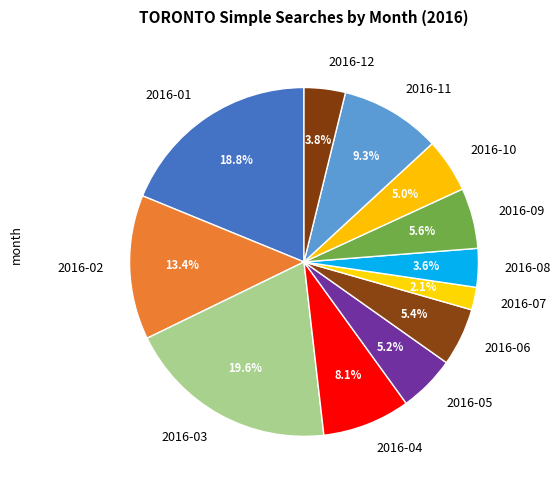

Is it true that 2016-07 is 2% of the pie?

True